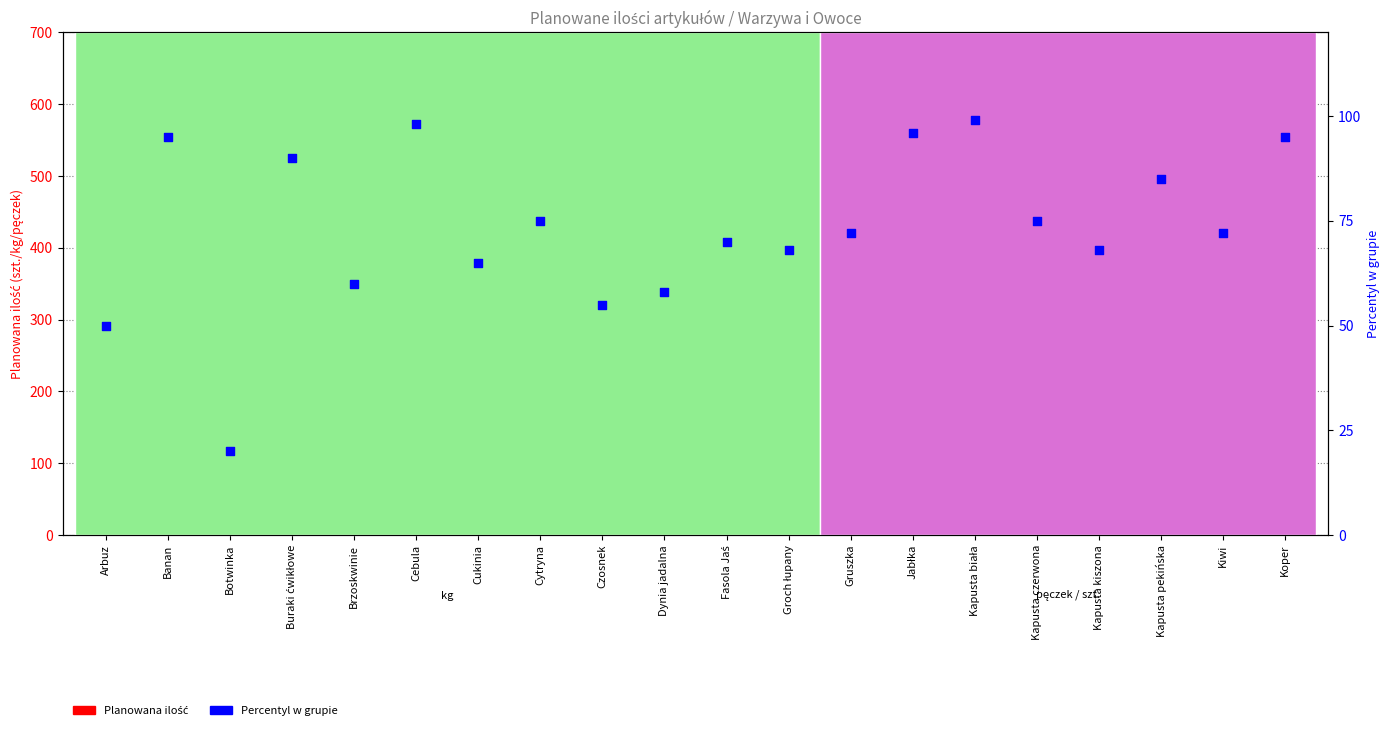

Which series has the largest Y range (max minus min)?

Planowana ilość